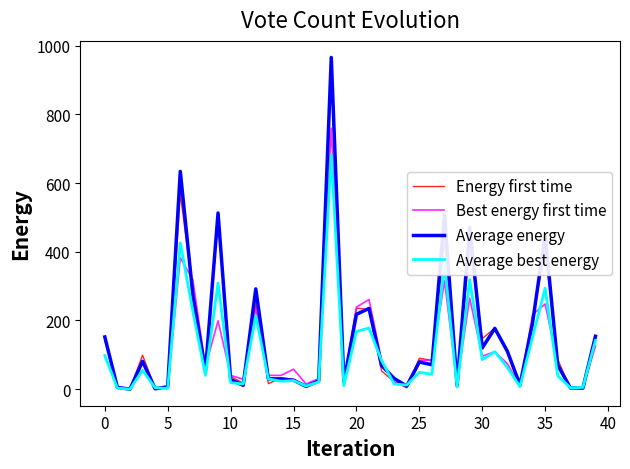

How many lines are shown in the chart?

4